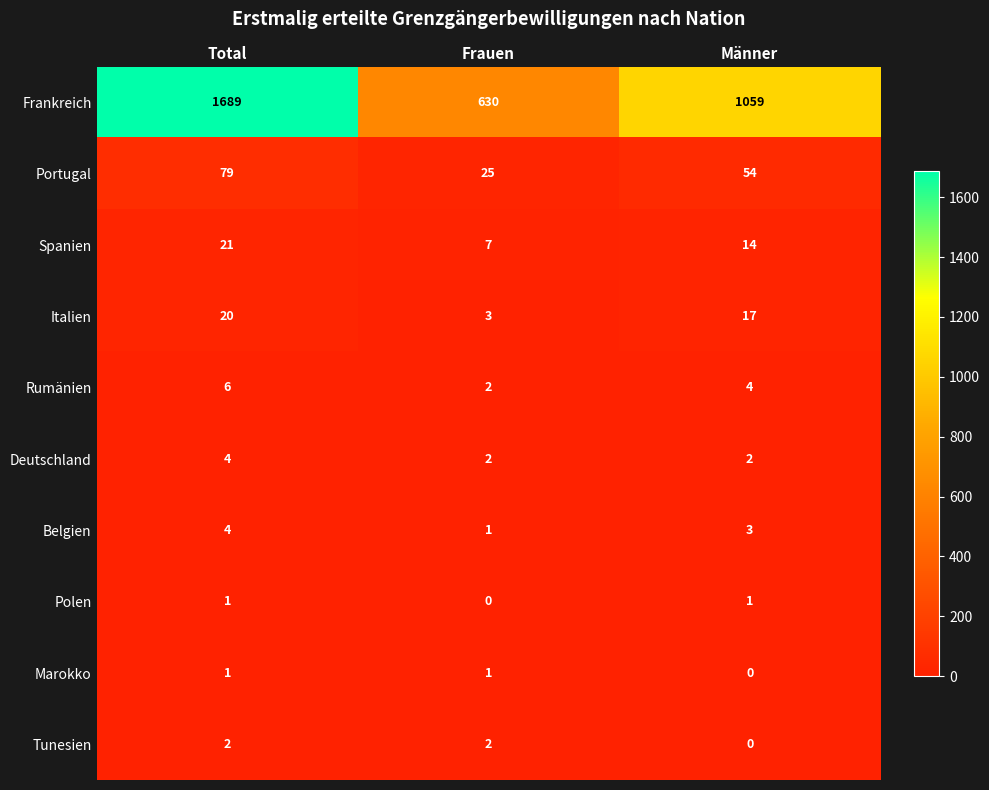

Reading left to right, list all the values displayed in this chart.

Frankreich: 1689	630	1059
Portugal: 79	25	54
Spanien: 21	7	14
Italien: 20	3	17
Rumänien: 6	2	4
Deutschland: 4	2	2
Belgien: 4	1	3
Polen: 1	0	1
Marokko: 1	1	0
Tunesien: 2	2	0